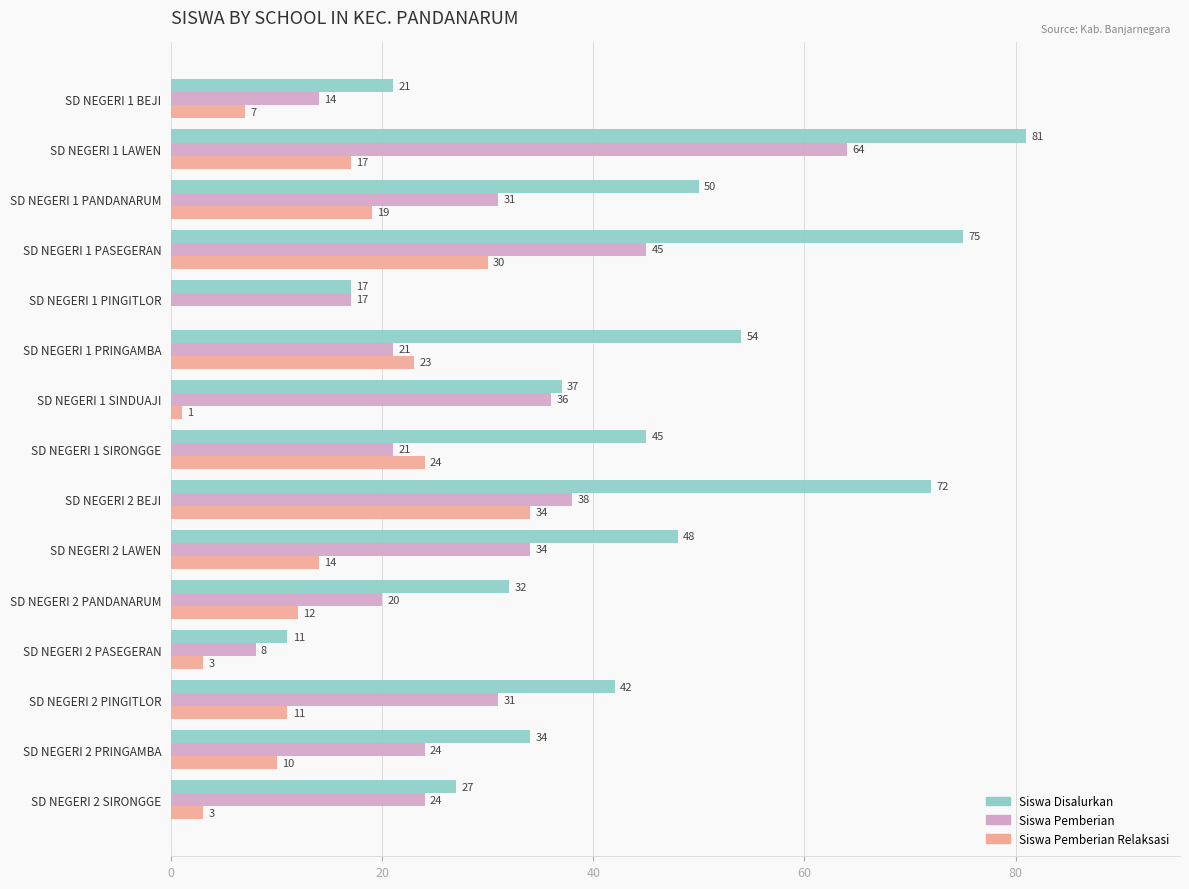

Between SD NEGERI 1 BEJI and SD NEGERI 2 SIRONGGE, which series saw the biggest shift?

Siswa Pemberian